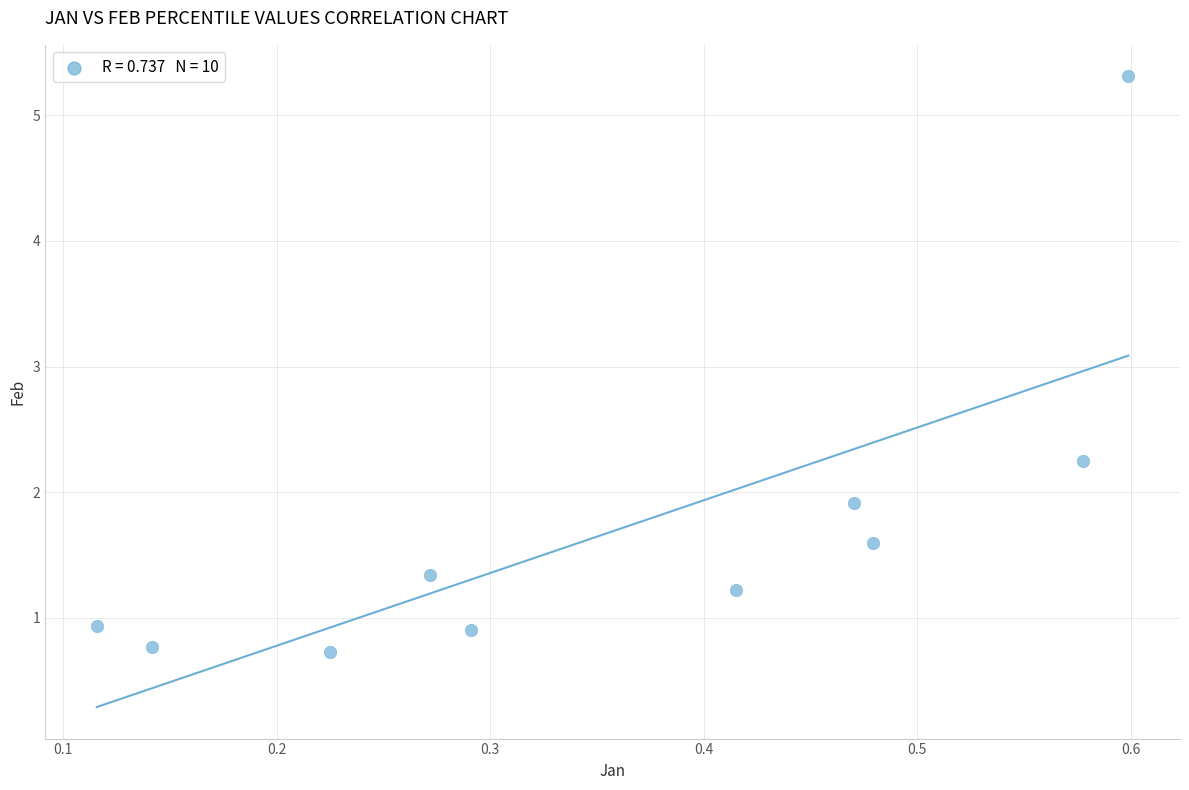

What Y value in the scatter plot is closest to 3?

2.2